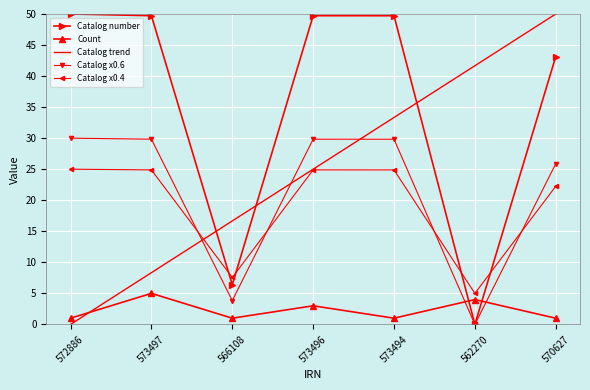

At which category is the sum across all series the highest?

570627